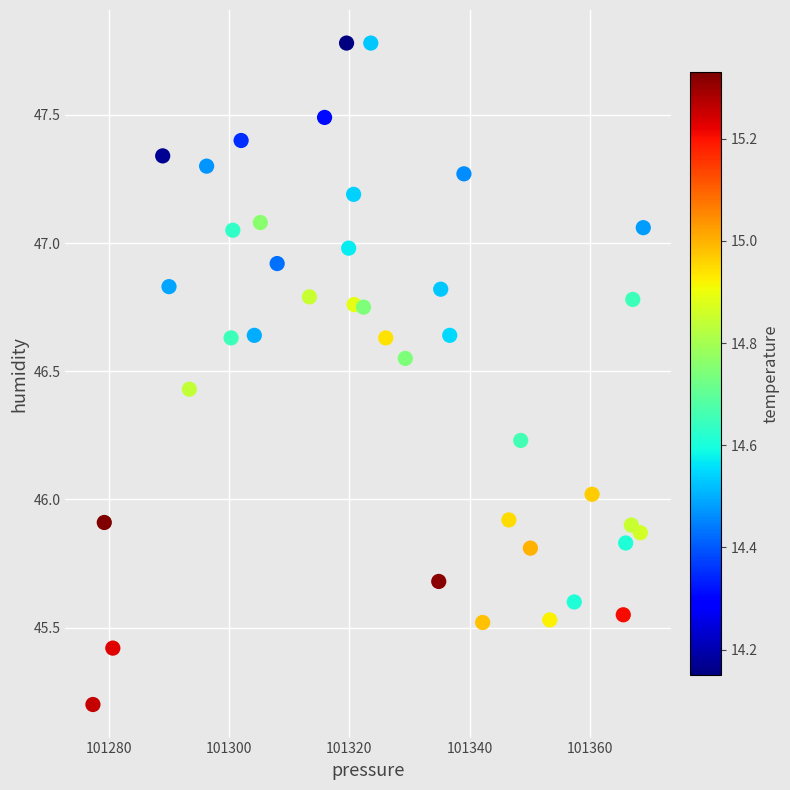

What is the range of X values (max minus min)?

91.6